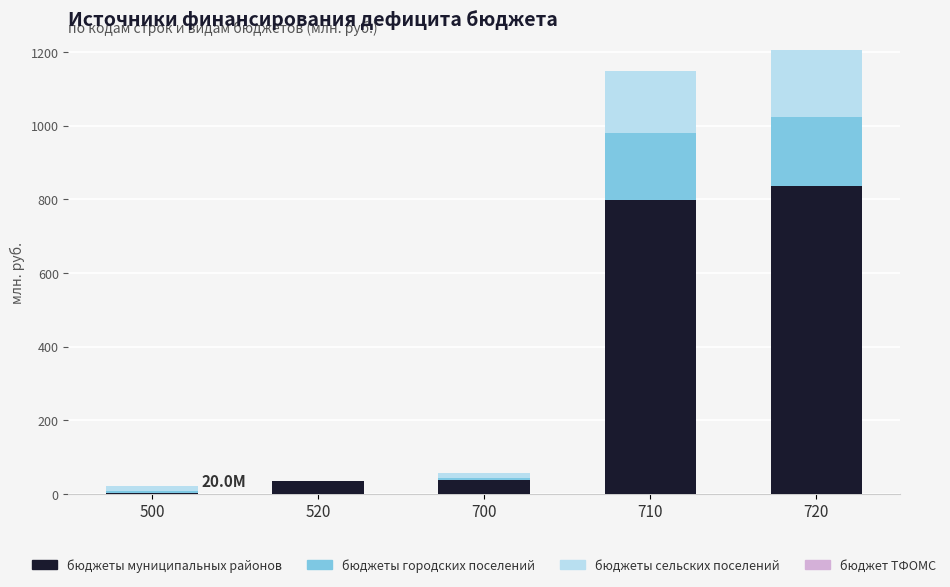

What is the total value across all series at 520?

35.5